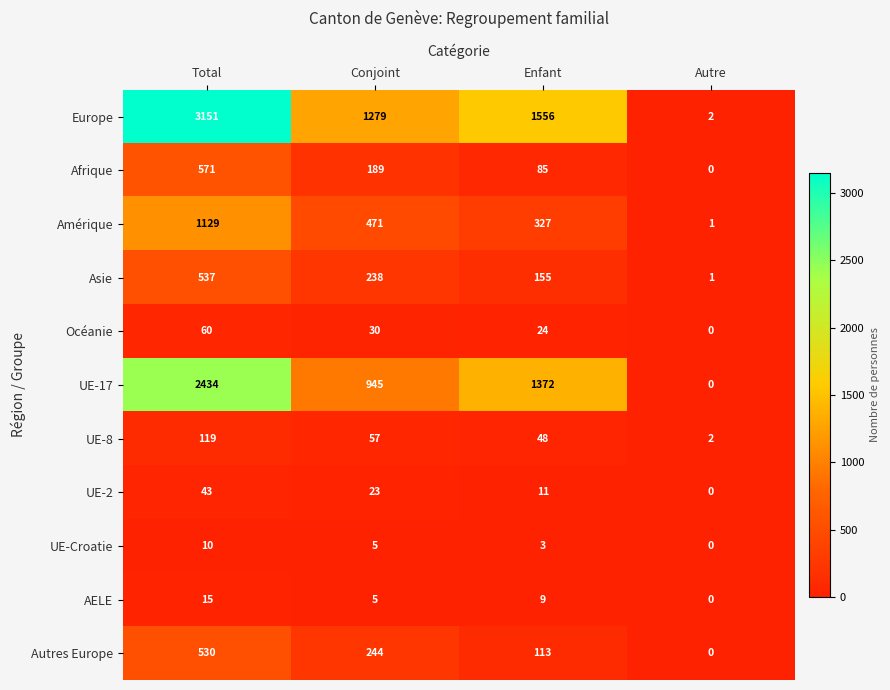

True or false: UE-Croatie has a value of 0 at Autre.

True